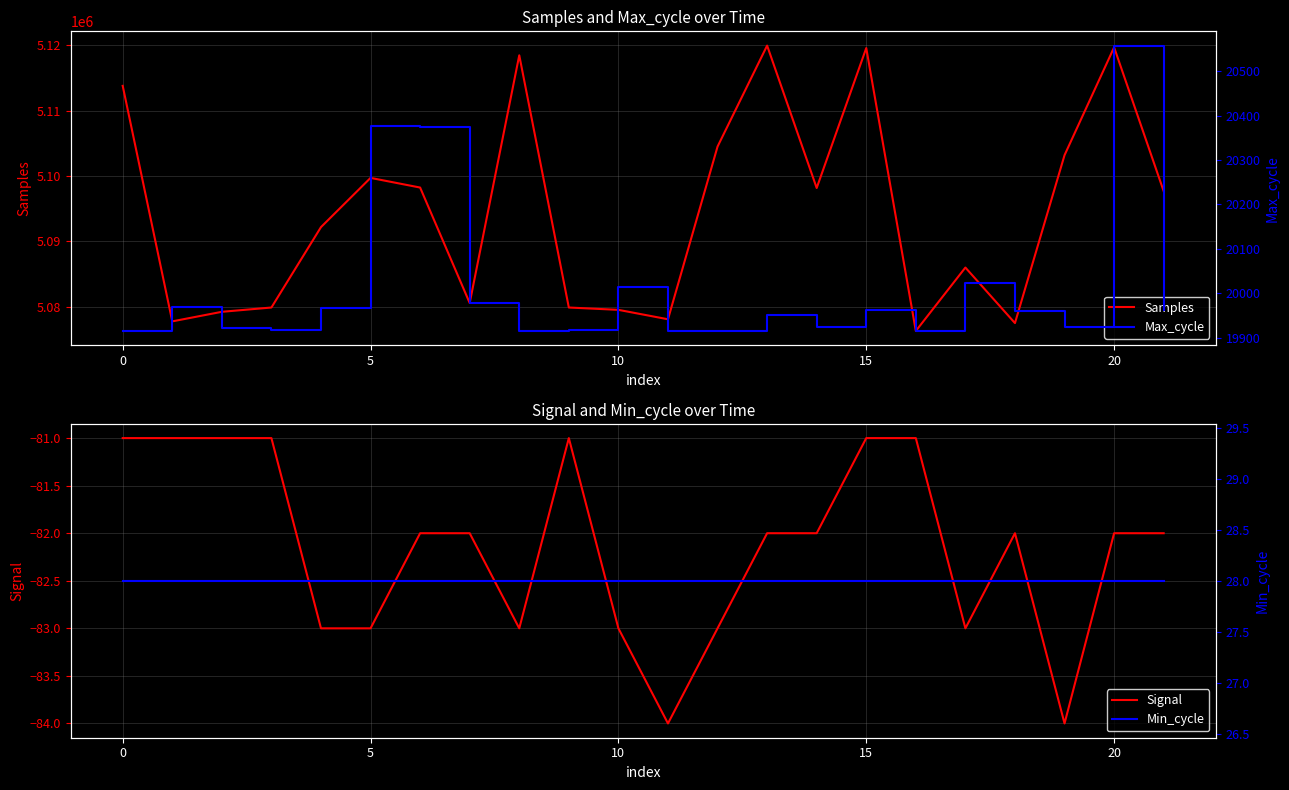

Rank the series by their maximum value, from highest to lowest.

Samples, Max_cycle, Min_cycle, Signal